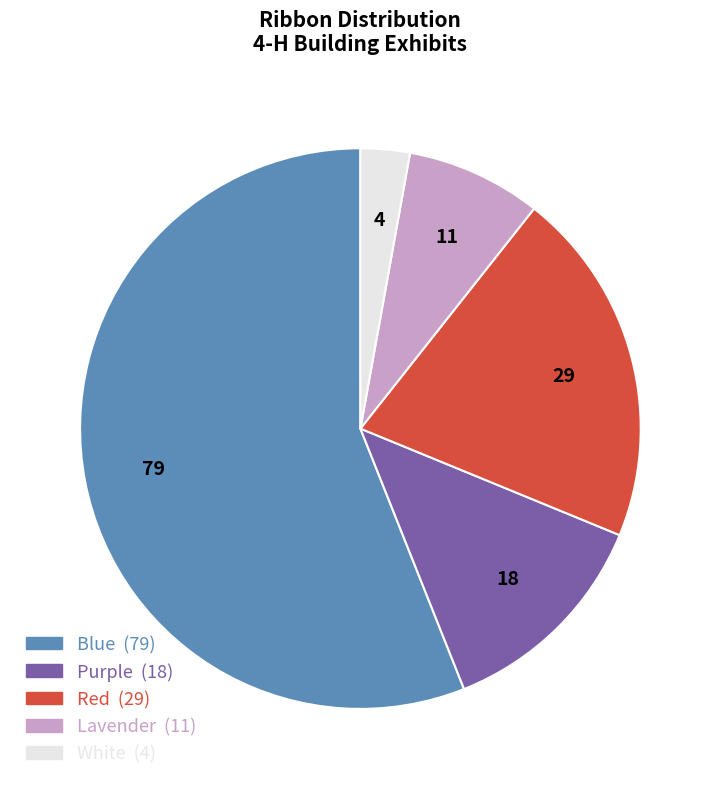

What is the ratio of the value at White to the value at Blue?

0.1